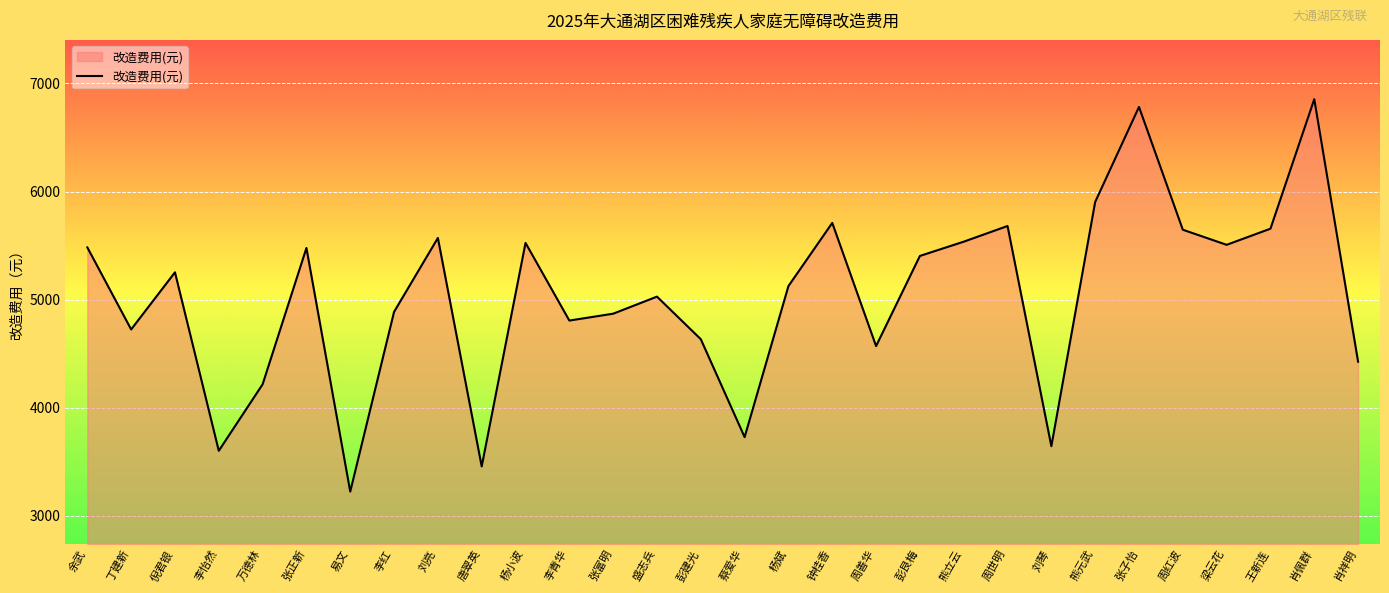

What is the change in value from 钟桂香 to 周善华?

-1139.2